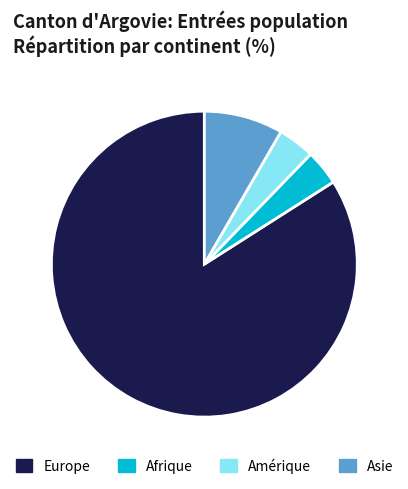

Does any single category account for the majority?

Yes